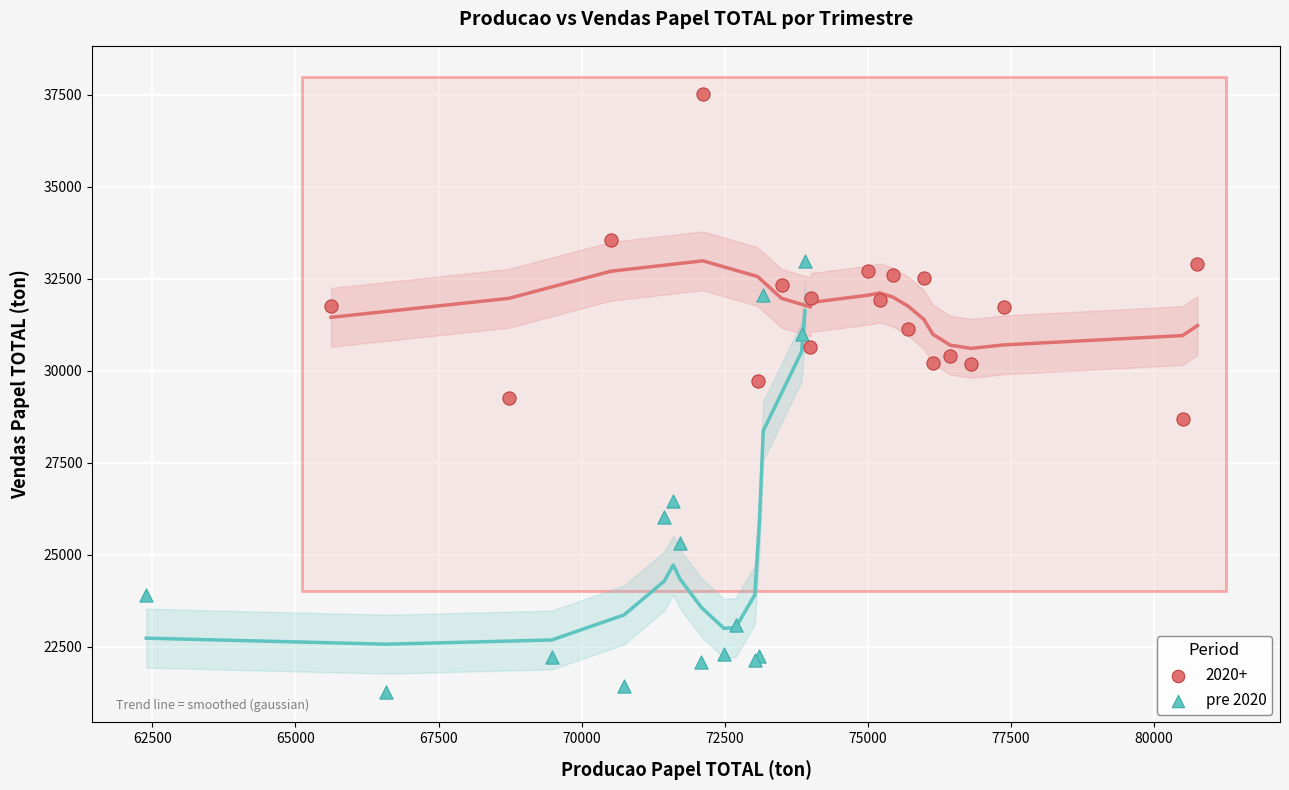

Which series contains the highest Y value?

2020+